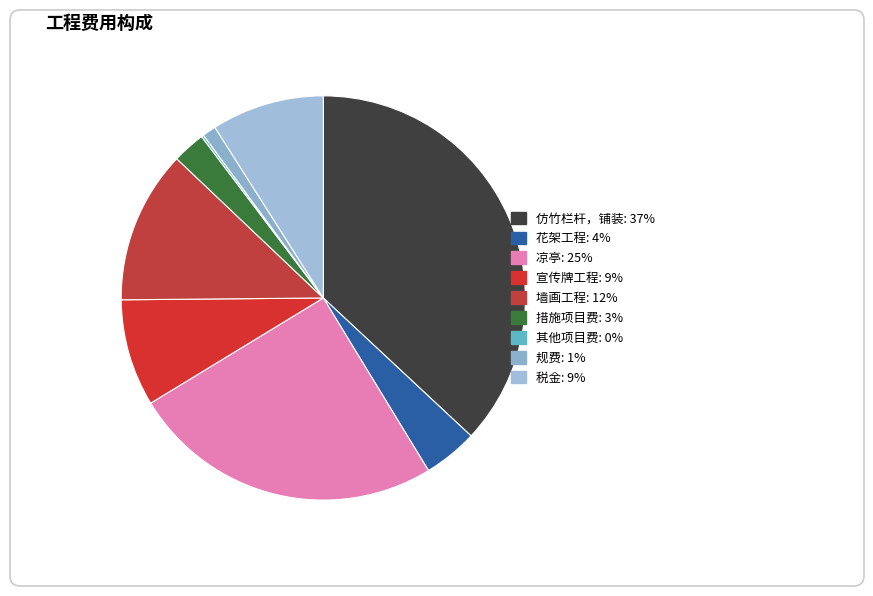

What is the ratio of the value at 花架工程 to the value at 其他项目费?

23.1